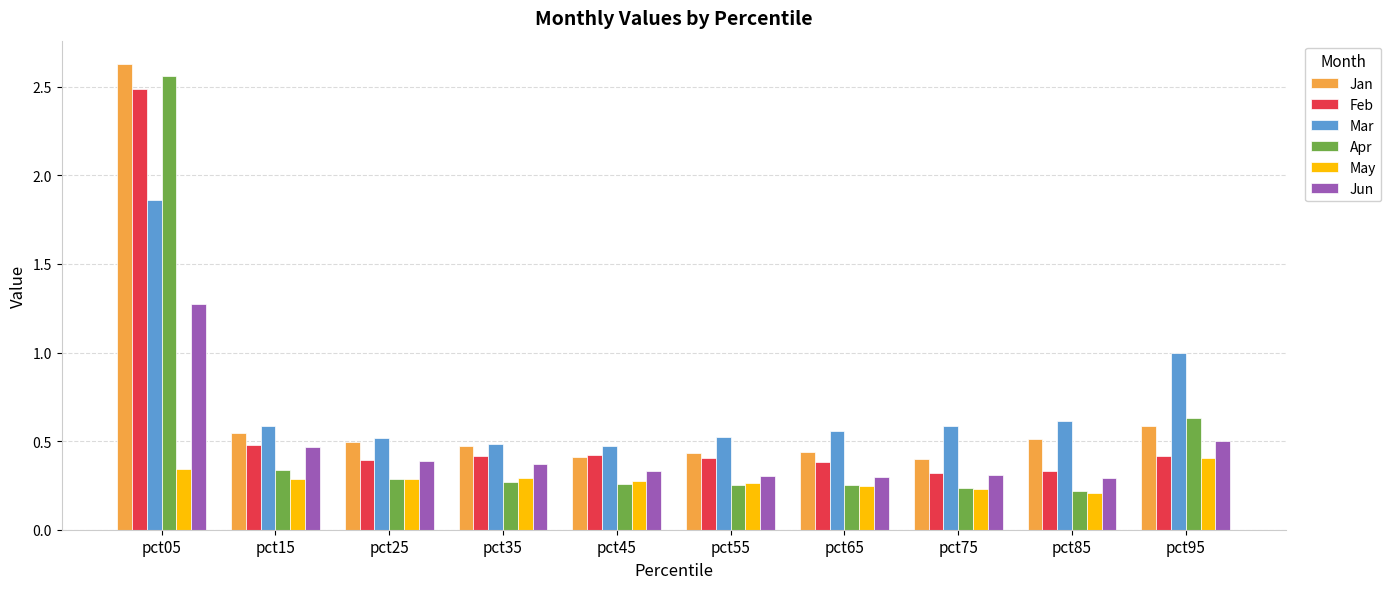

At which category does the chart reach its peak across all series?

pct05